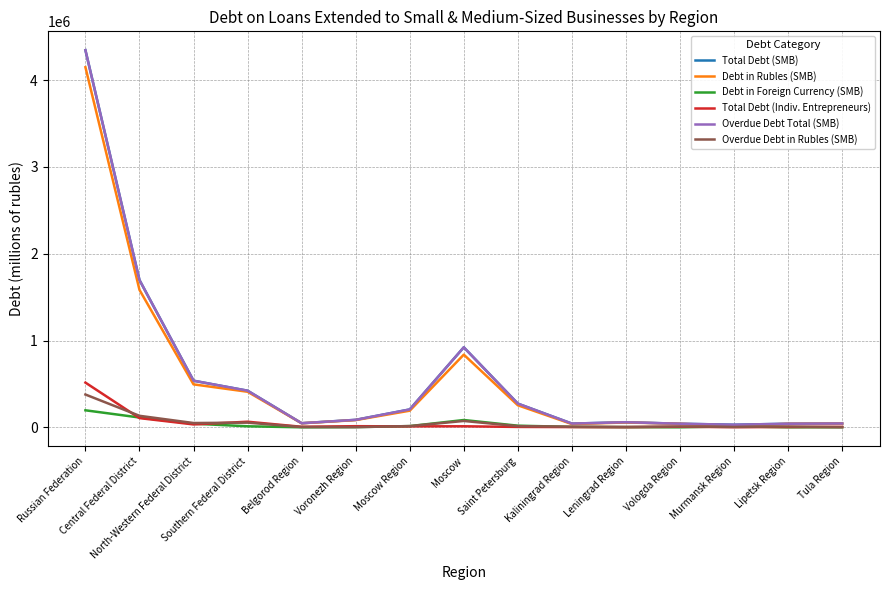

Where is the first local minimum for Total Debt (SMB)?

Belgorod Region